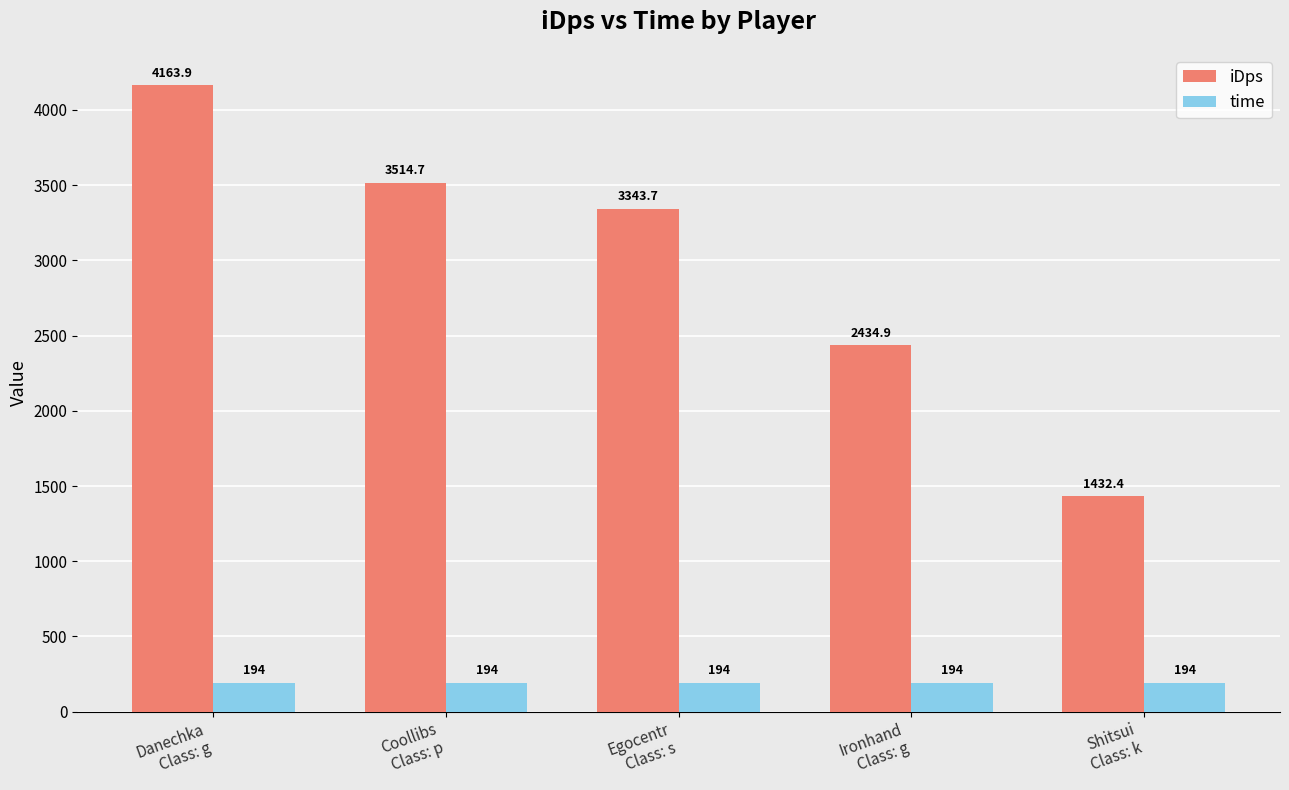

What is the value of the time bar at the 2nd from the left?

194.0